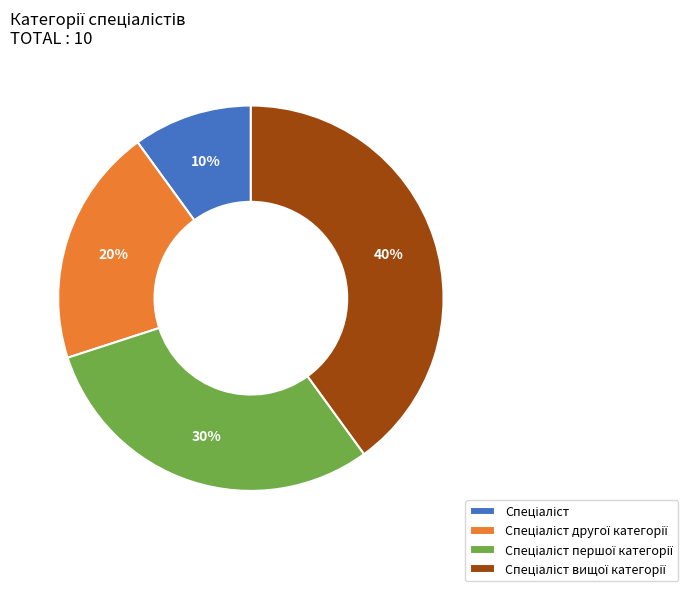

To the nearest percent, what is the difference between the largest and smallest slice percentages?

30%